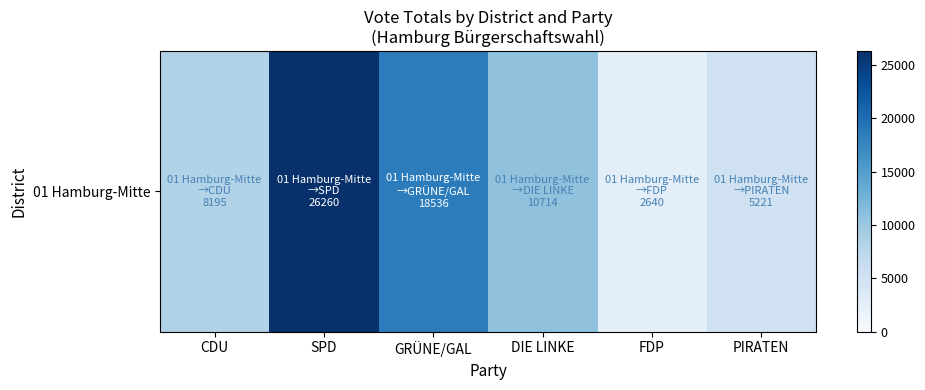

At which label does the data first exceed 10714?

SPD